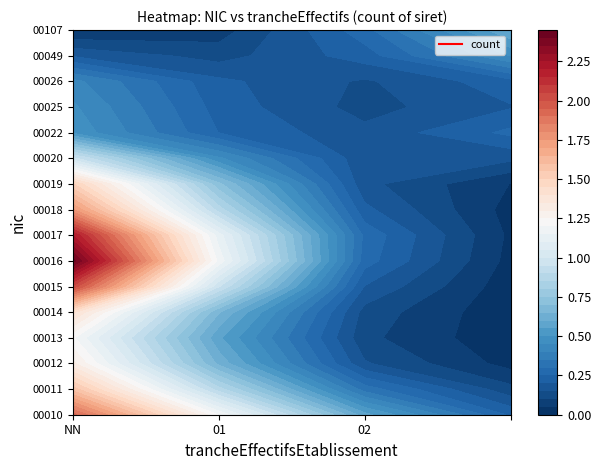

Is it true that 00013 equals -1 at 02?

False